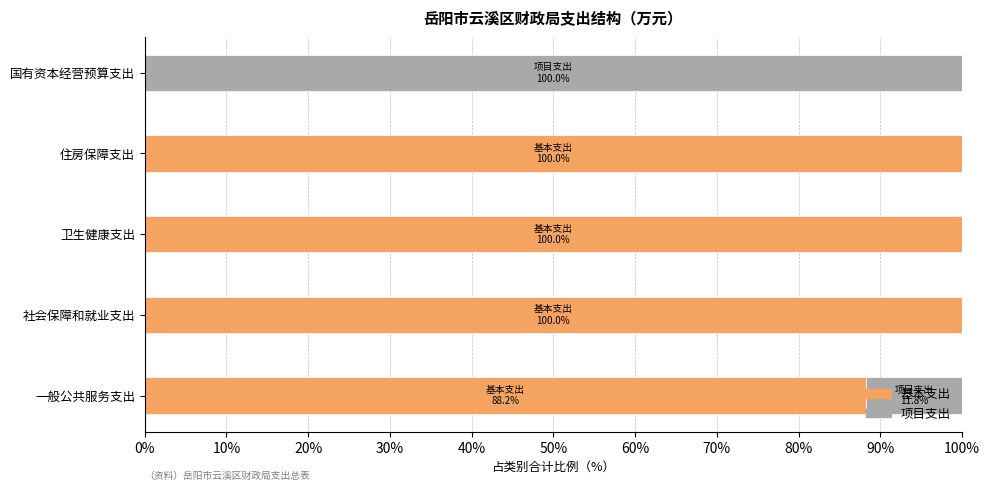

The value of 基本支出 at 一般公共服务支出 is 53.8. True or false?

False